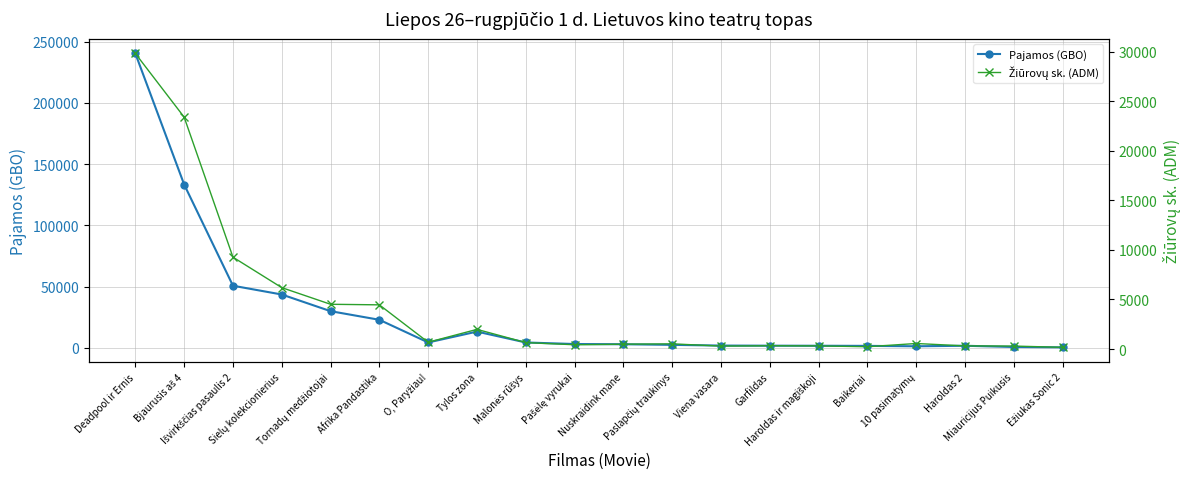

What is the sum of all Pajamos (GBO) values?

562432.3